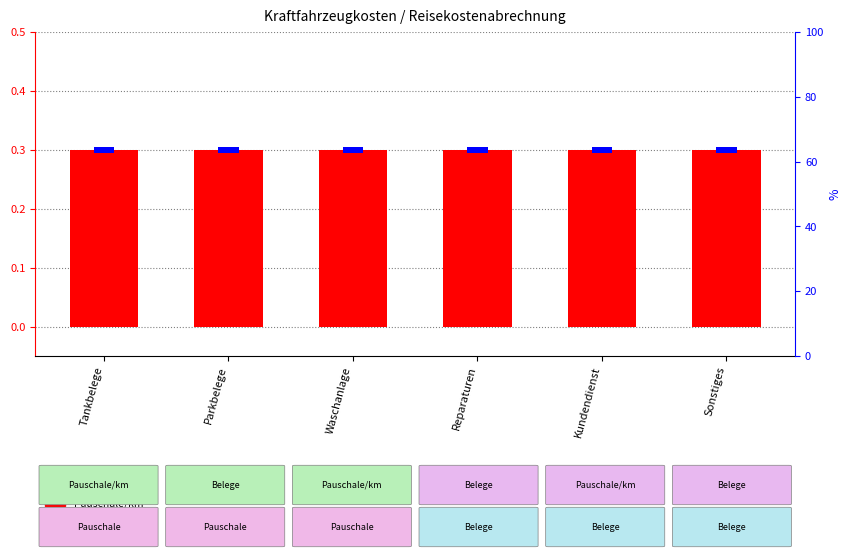

Which category has the lowest value in the Summe series?

Tankbelege